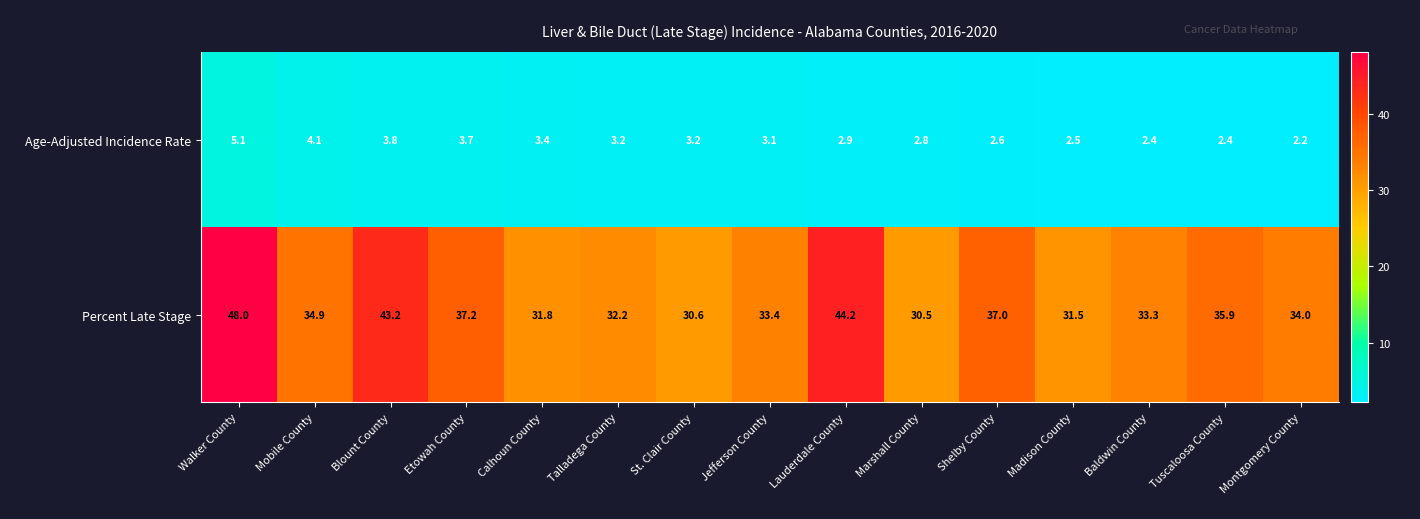

What is the sum of all Percent Late Stage values?

537.7